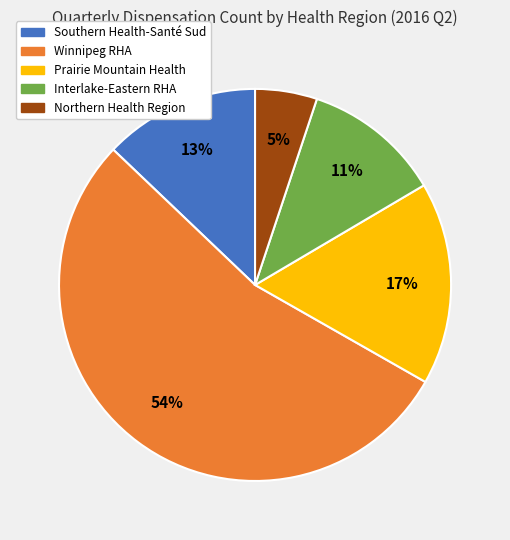

To the nearest percent, what is the combined percentage of Northern Health Region and Winnipeg RHA?

59%